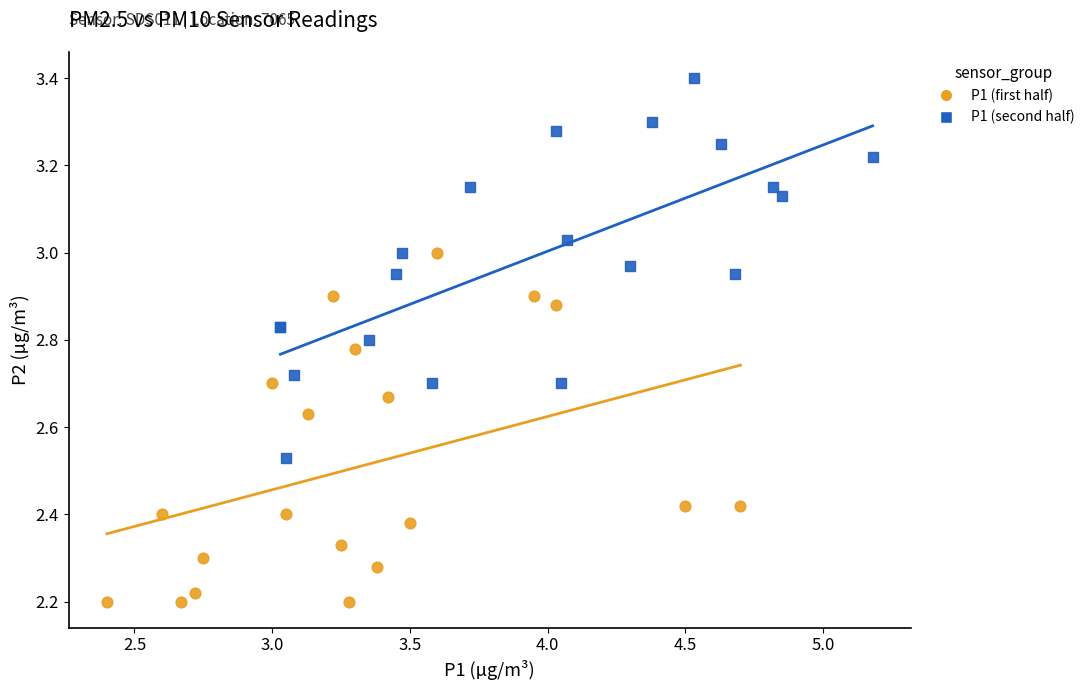

Which series reaches the maximum Y coordinate?

P1 (second half)